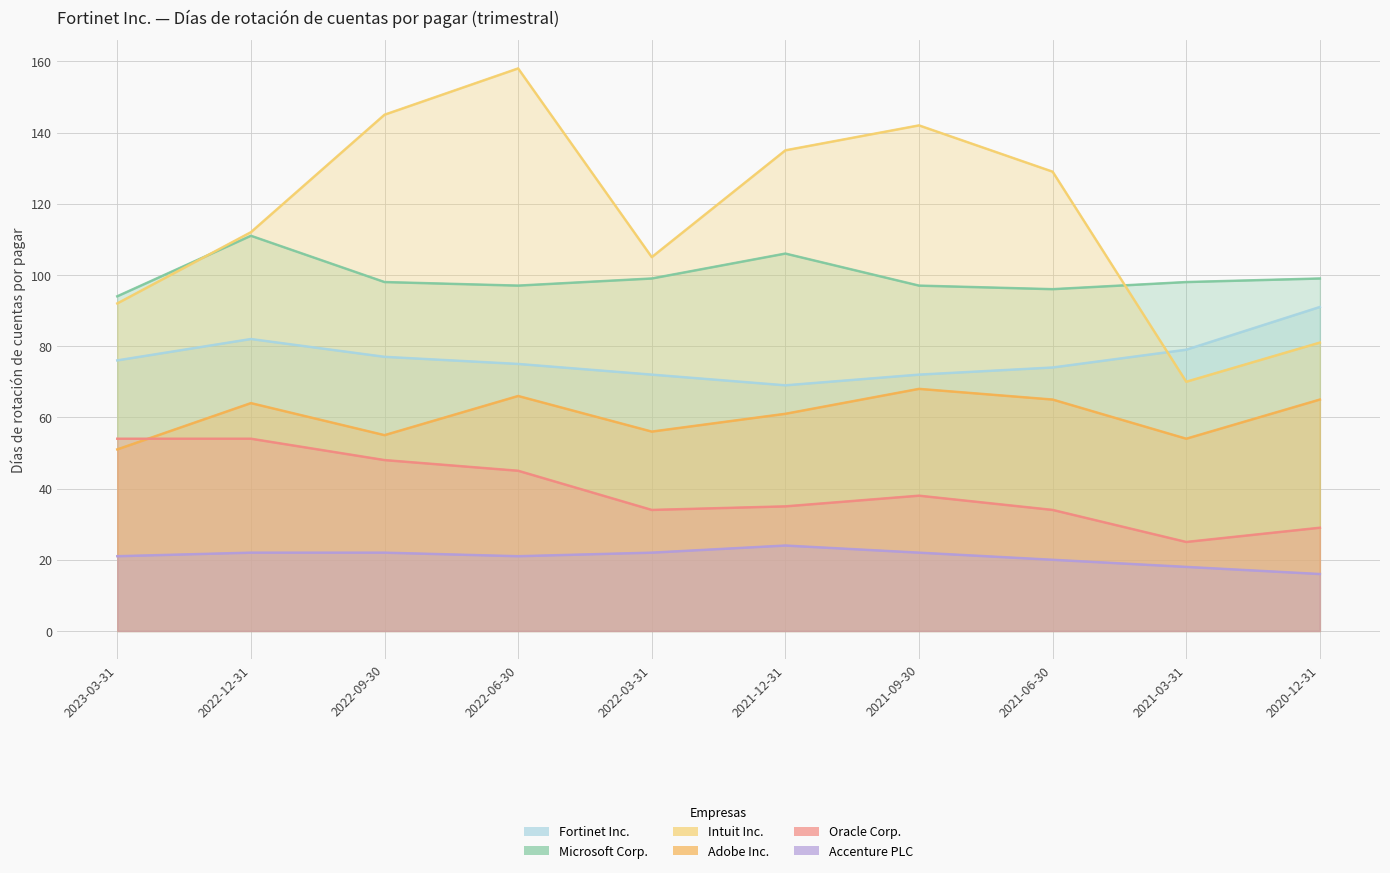

Is it true that Intuit Inc. equals 145 at 2022-09-30?

True